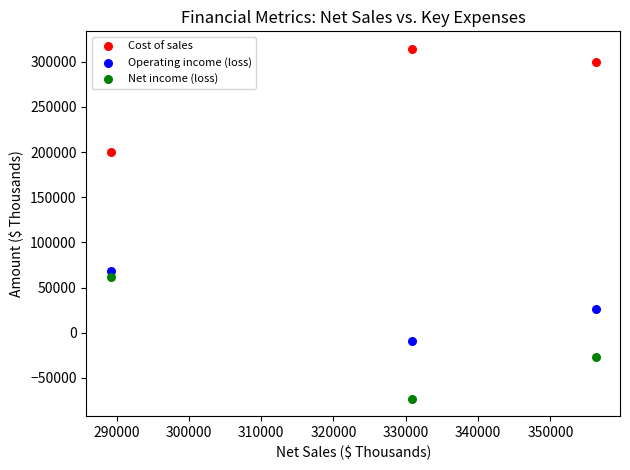

What are all the series names shown in the legend?

Cost of sales, Operating income (loss), Net income (loss)